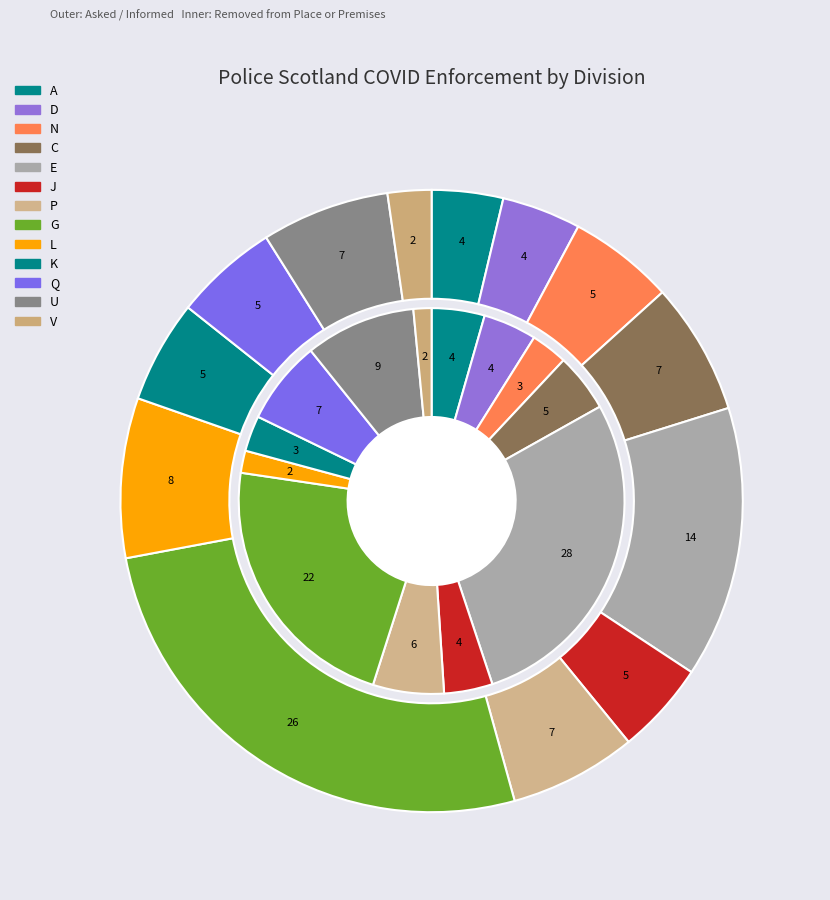

To the nearest percent, what is the average slice percentage?

8%